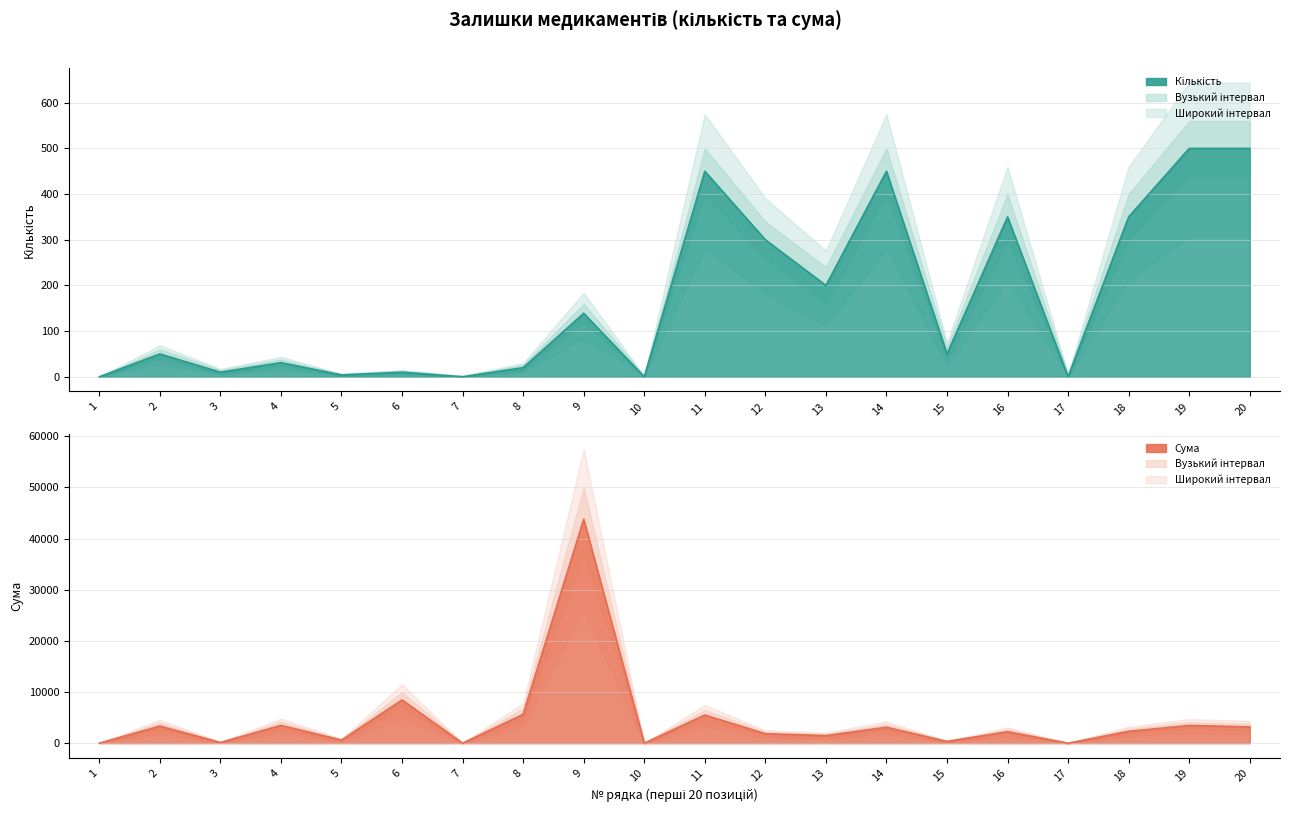

How many values in Сума are above zero?

16